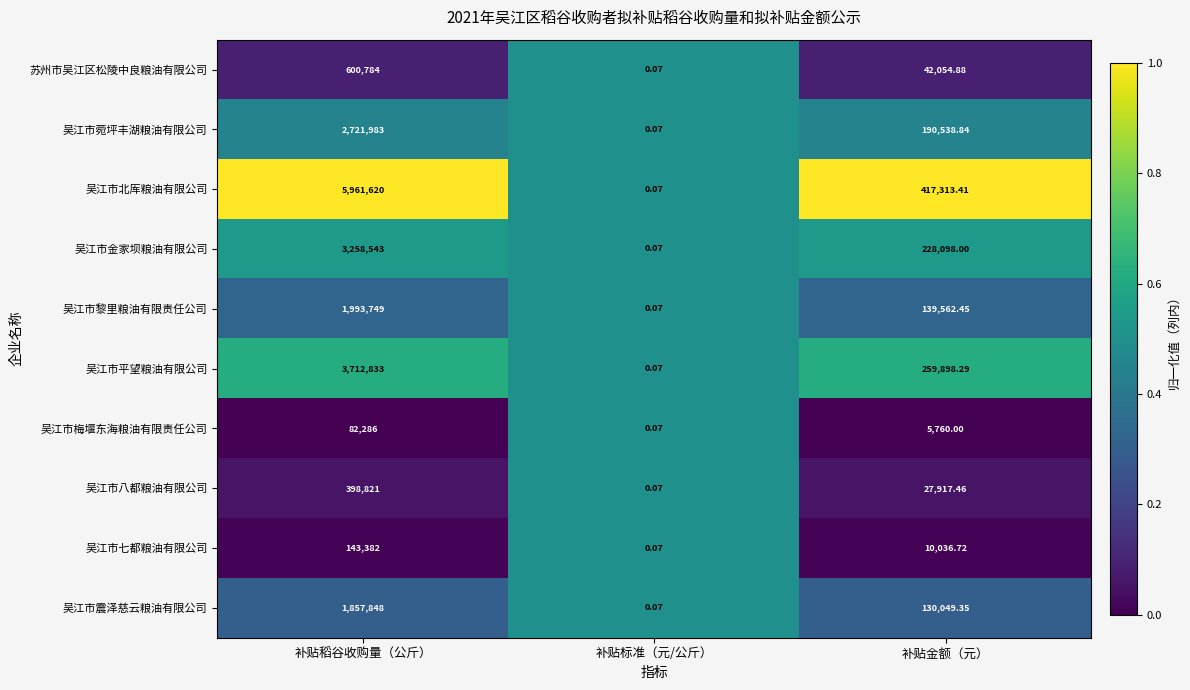

Where does the 吴江市北厍粮油有限公司 series first go above 417313?

补贴稻谷收购量（公斤）